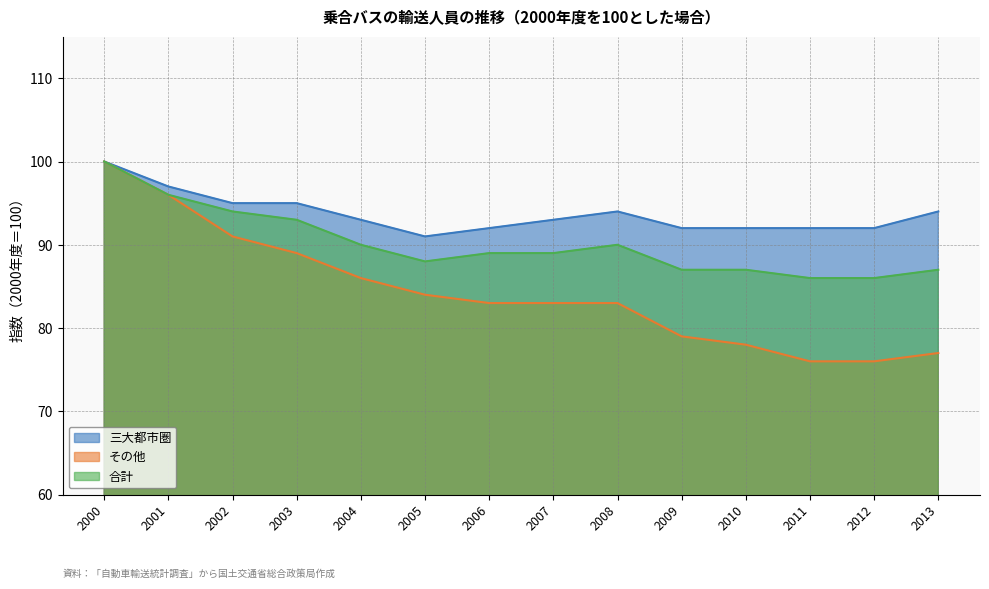

What is the value of the 合計 point at the 8th from the left?

89